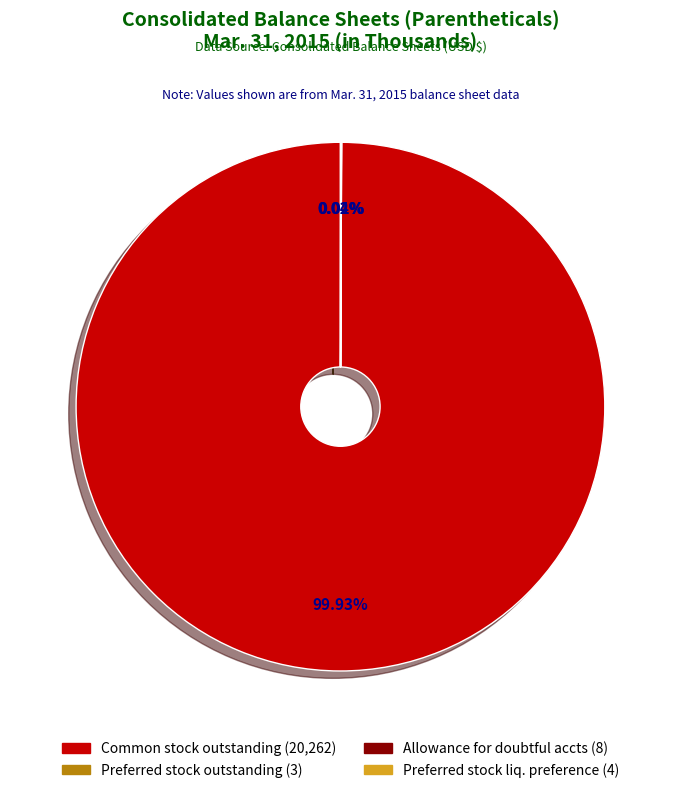

Does any single category account for the majority?

Yes